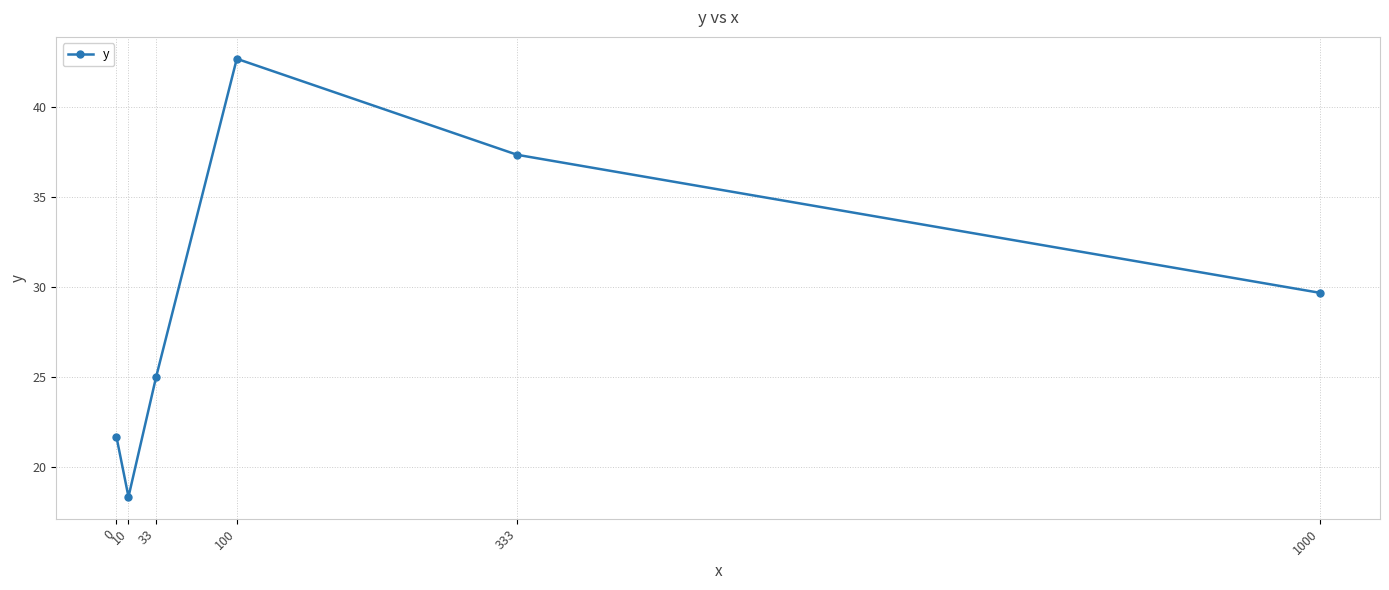

How many series are shown in this chart?

1